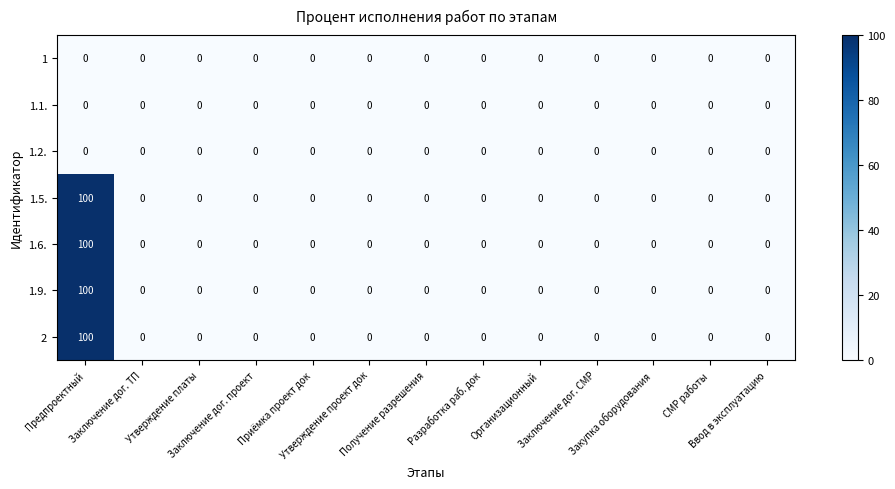

How many data points in 1.6. are above 0?

1